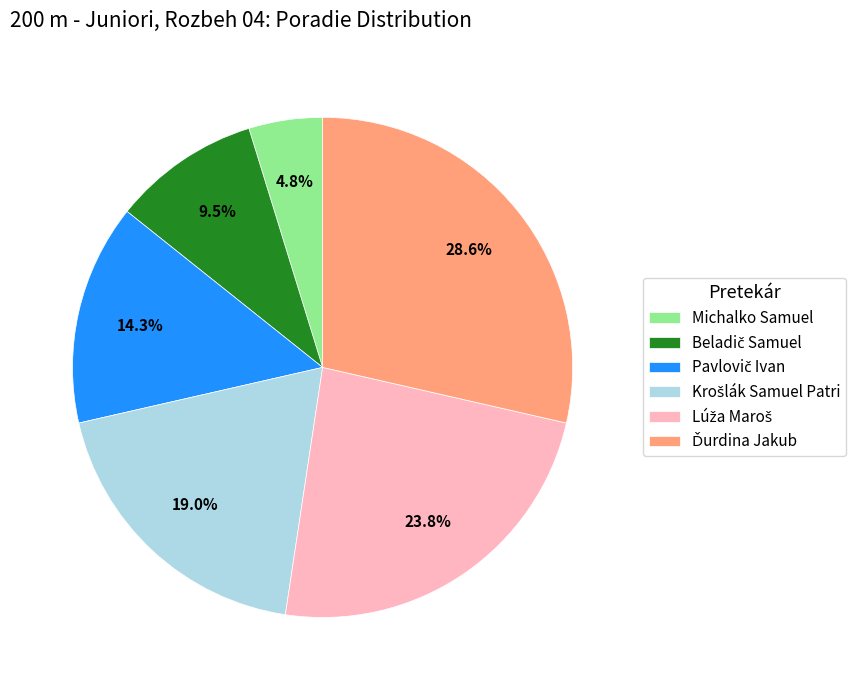

Does any single category account for the majority?

No